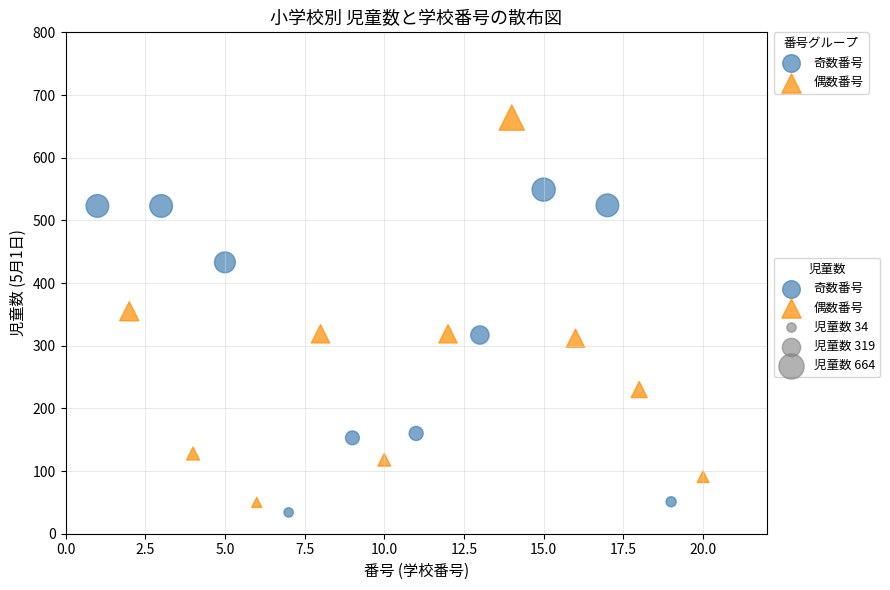

Which series has the largest Y range (max minus min)?

偶数番号